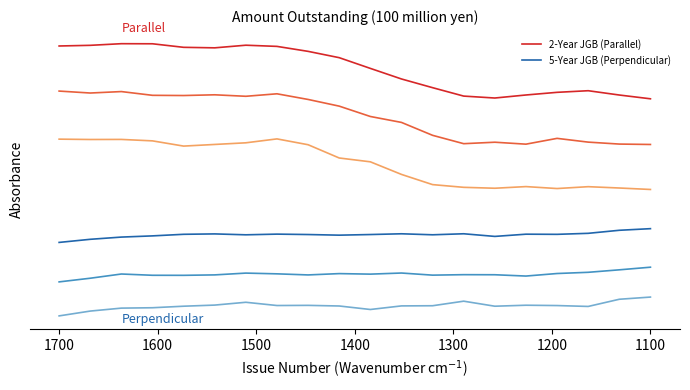

True or false: 5-Year JGB (Perpendicular) and 2-Year JGB (Parallel) intersect in this chart.

False